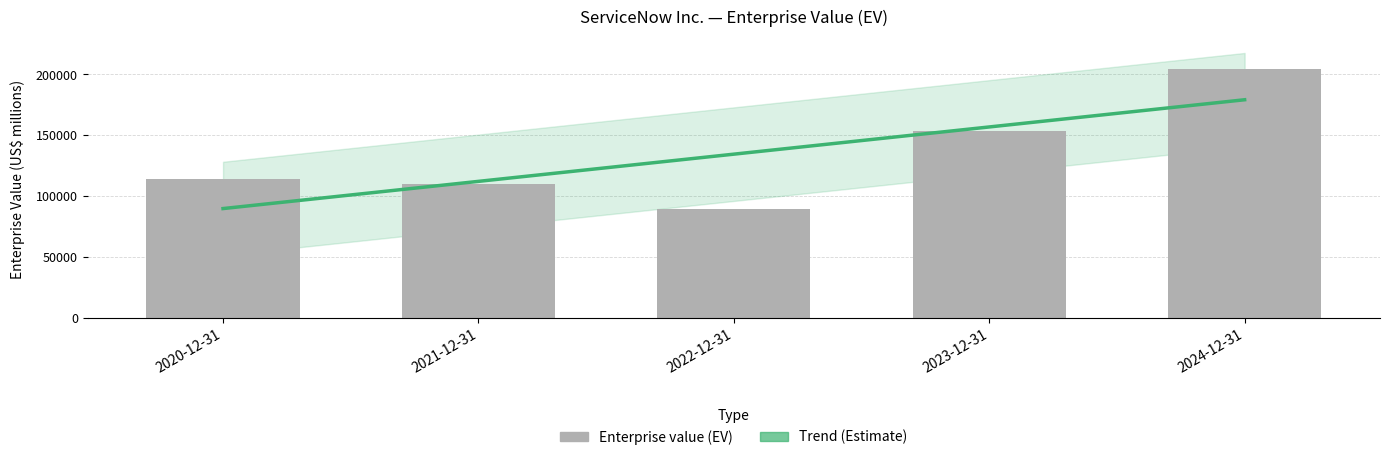

Is it true that the value at 2022-12-31 is 147333?

False